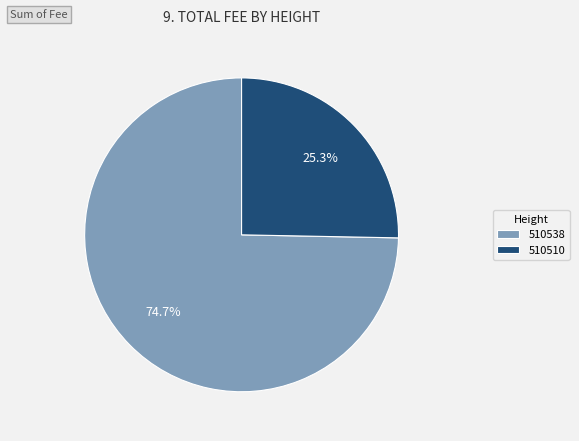

What percentage do 510538 and 510510 together represent?

100.0%